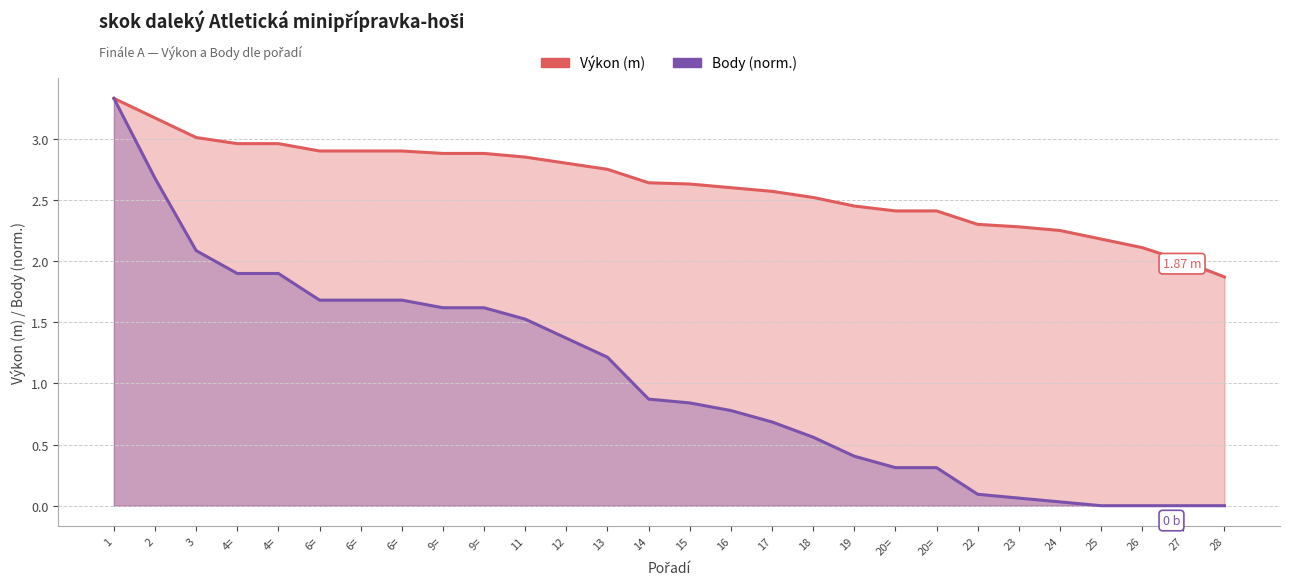

Count the number of categories in the chart.

28